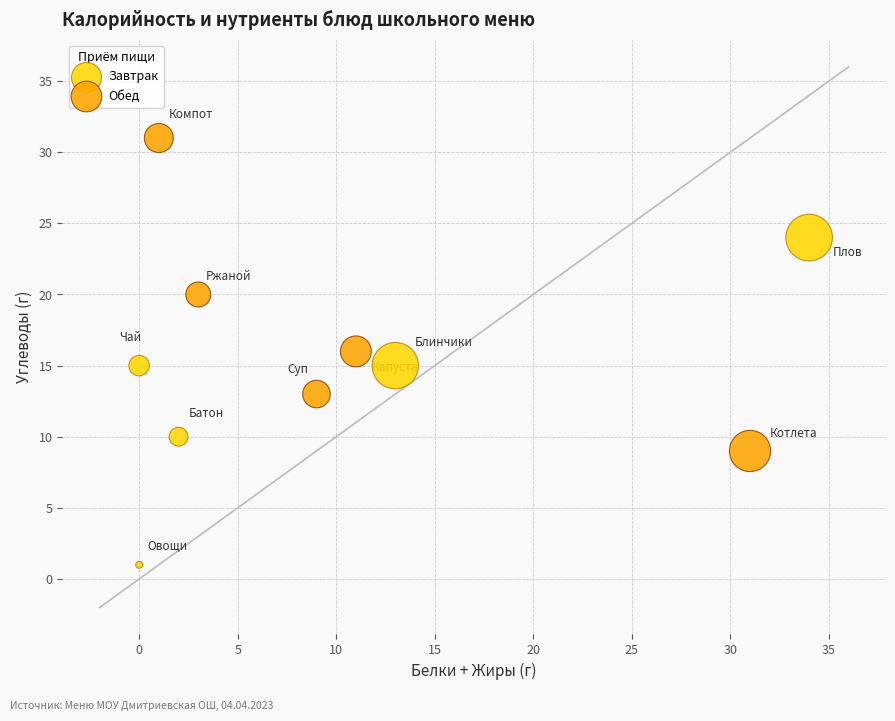

Which series reaches the minimum Y coordinate?

Завтрак